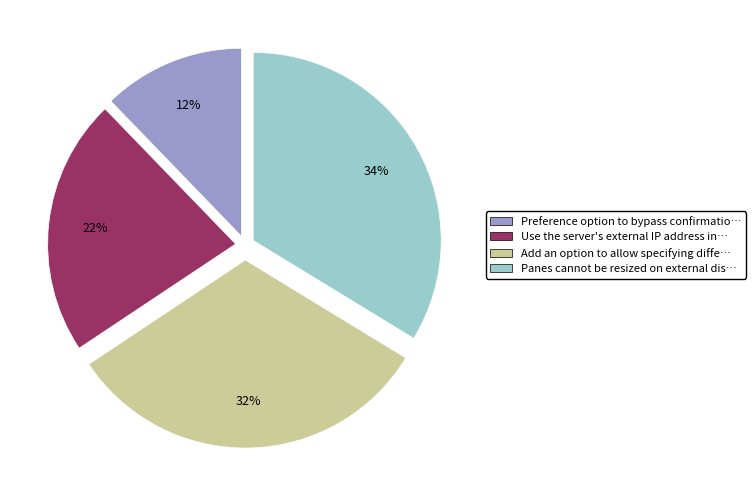

The Preference option to bypass confirmatio… slice represents 12% of the pie. True or false?

True